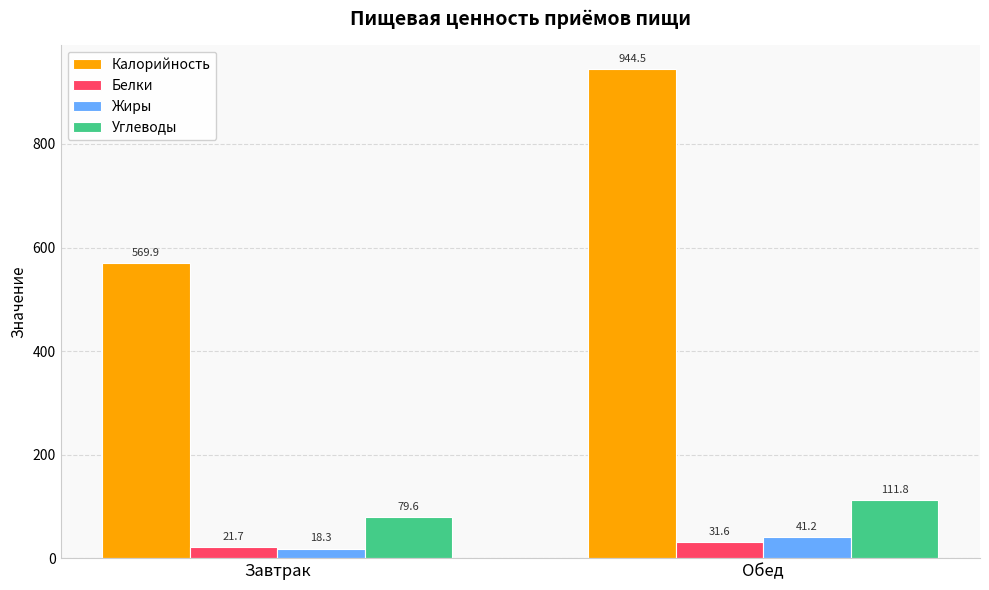

What are all the series names shown in the legend?

Калорийность, Белки, Жиры, Углеводы